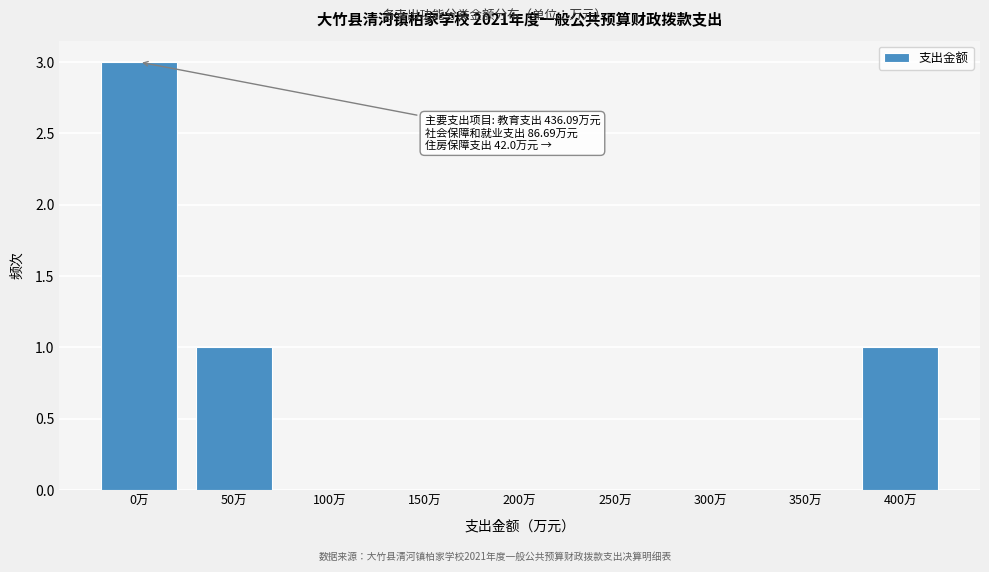

Reading right to left, transcribe all the data shown in this chart.

400万=1	350万=0	300万=0	250万=0	200万=0	150万=0	100万=0	50万=1	0万=3